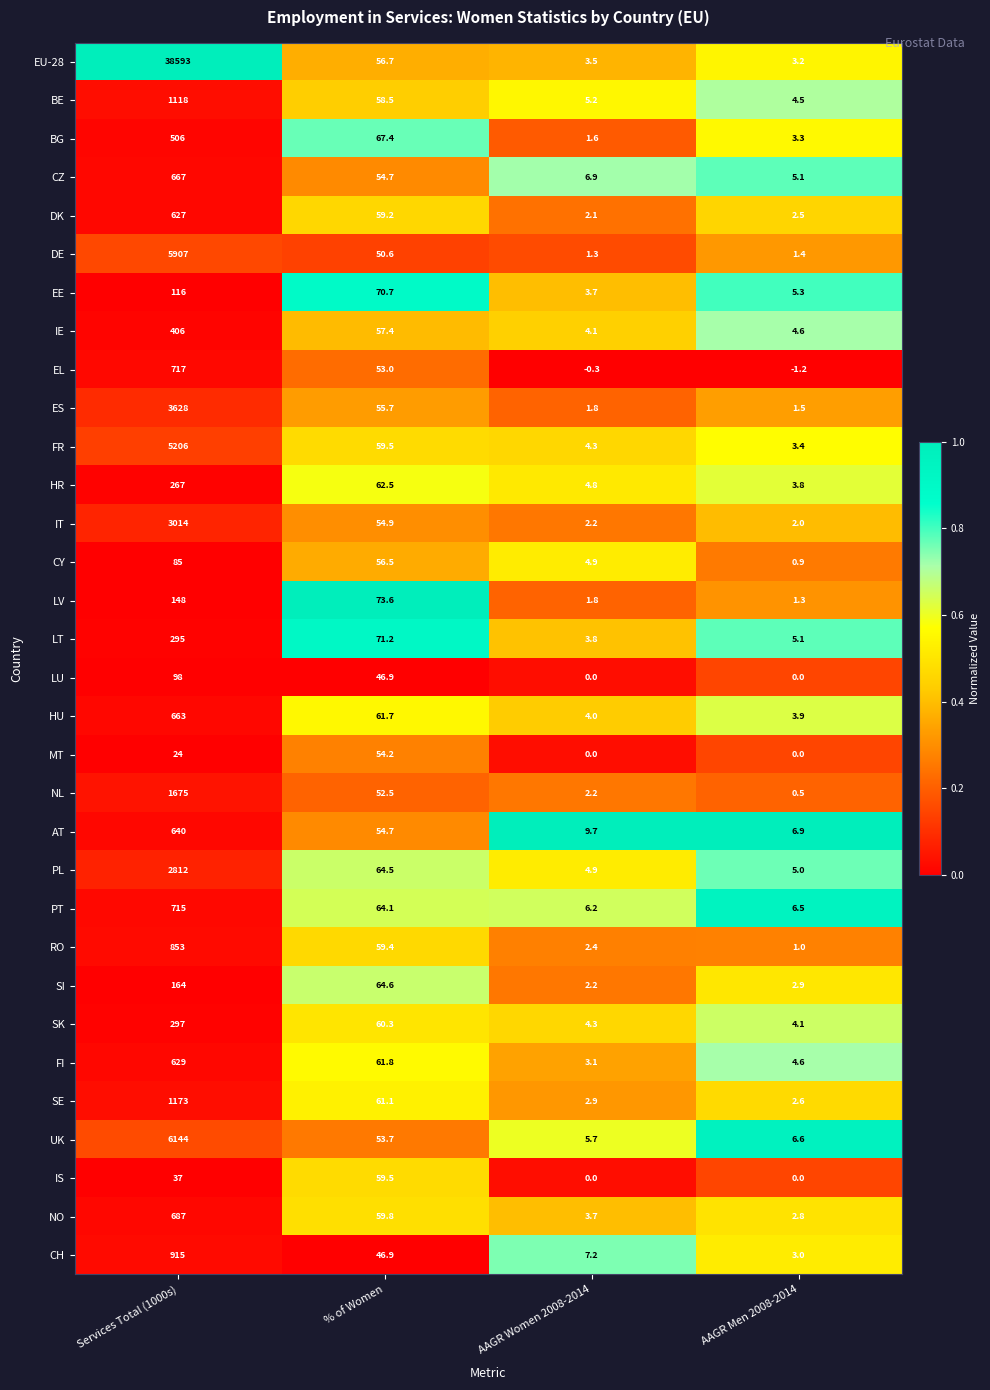

Count the number of categories in the chart.

4